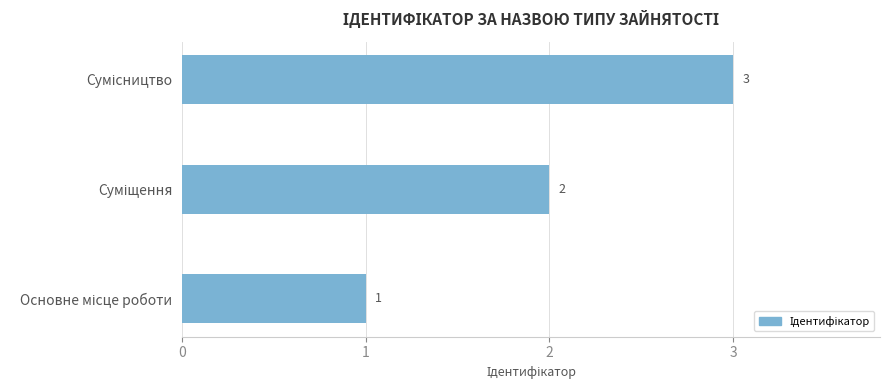

What is the sum of all values?

6